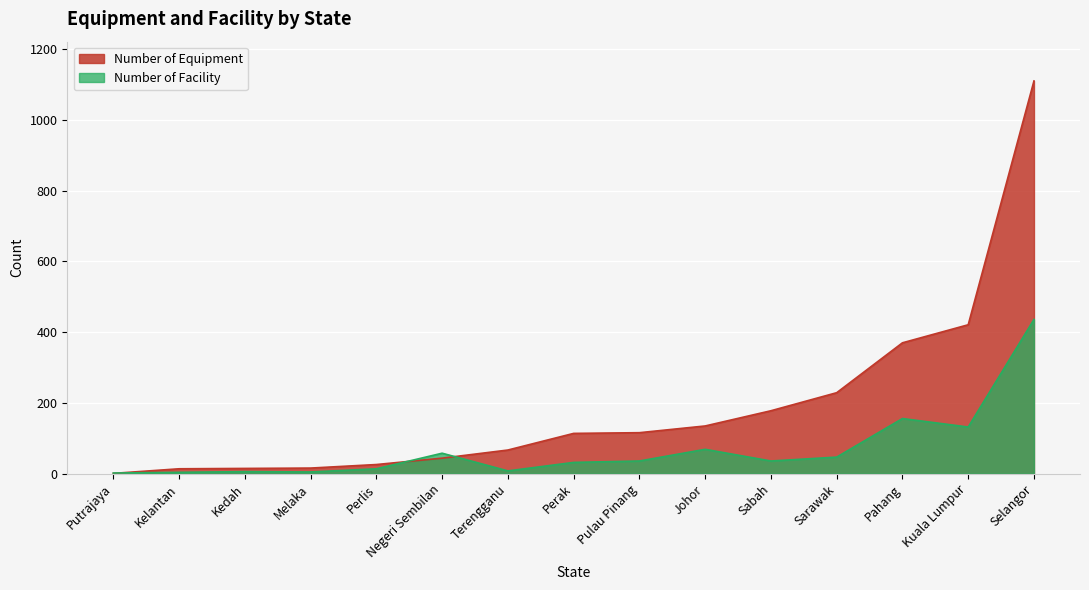

What is the spread (max minus min) of values at Johor?

66